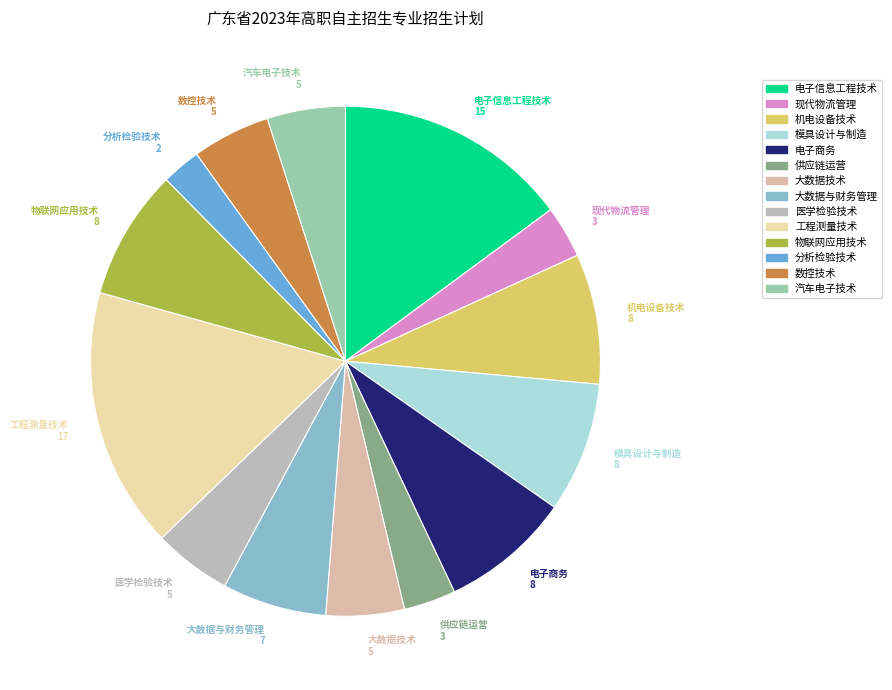

Is the sum of 电子商务 8 and 模具设计与制造 8 greater than half?

No